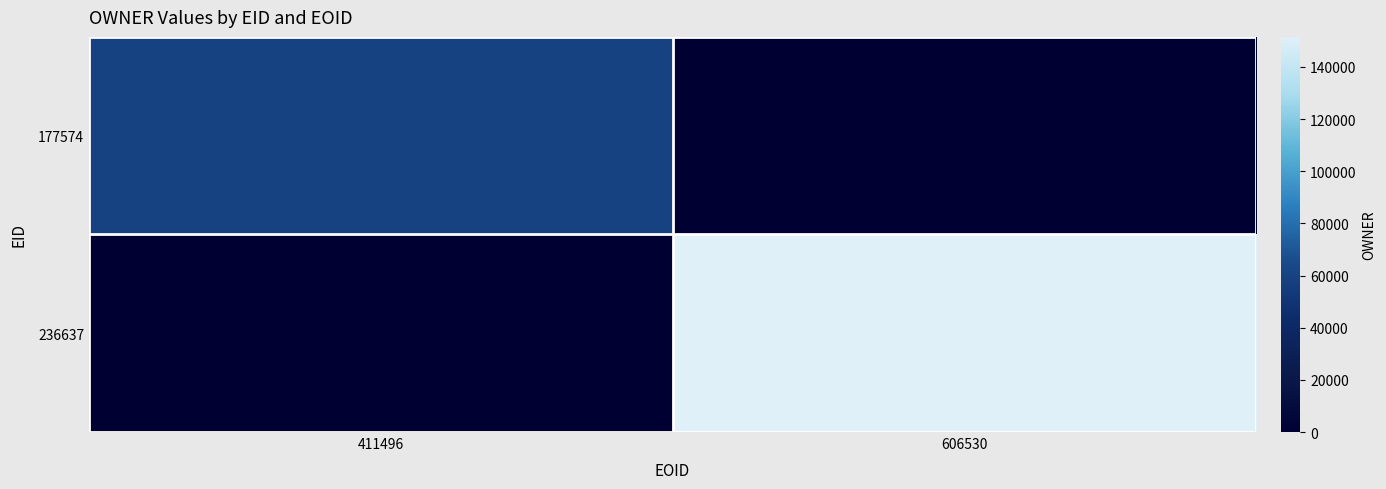

Reading left to right, transcribe all the data shown in this chart.

177574: 411496=60360	606530=0
236637: 411496=0	606530=151497